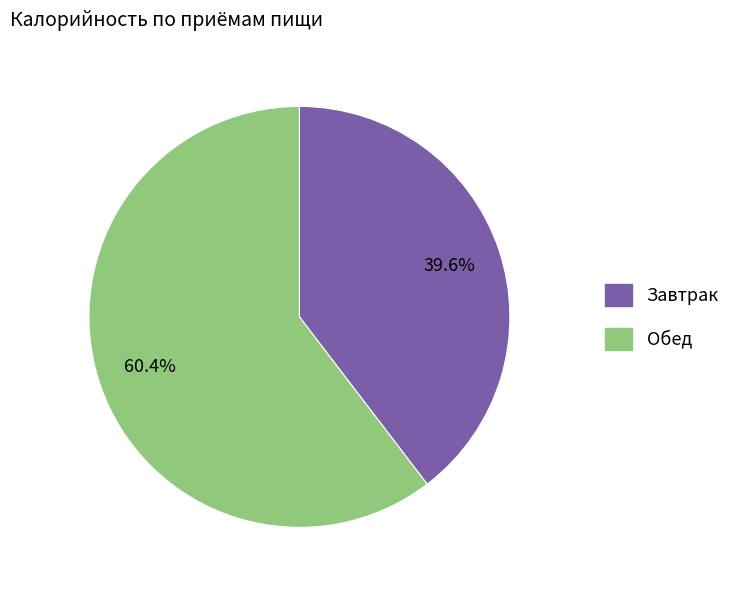

How many slices are in this pie chart?

2